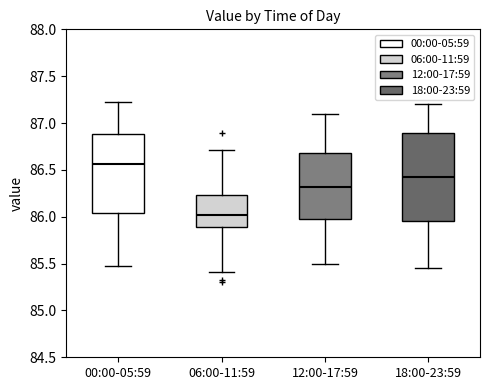

Which box is the tallest, from its lower edge to its upper edge?

18:00-23:59